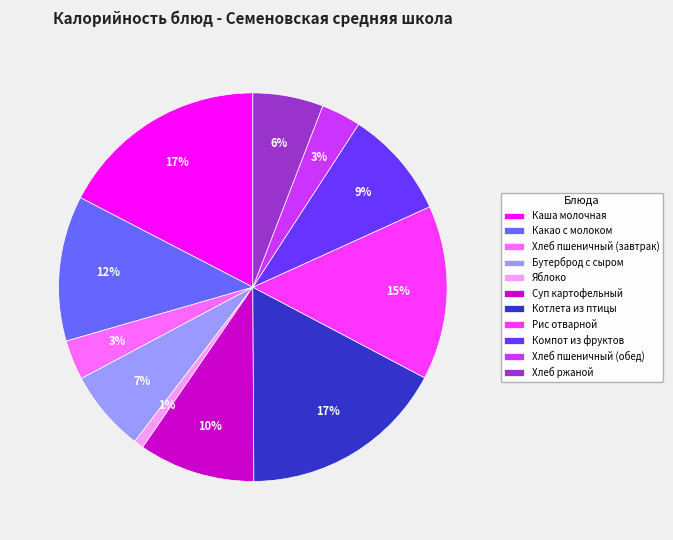

Is there any slice that represents more than half of the pie?

No